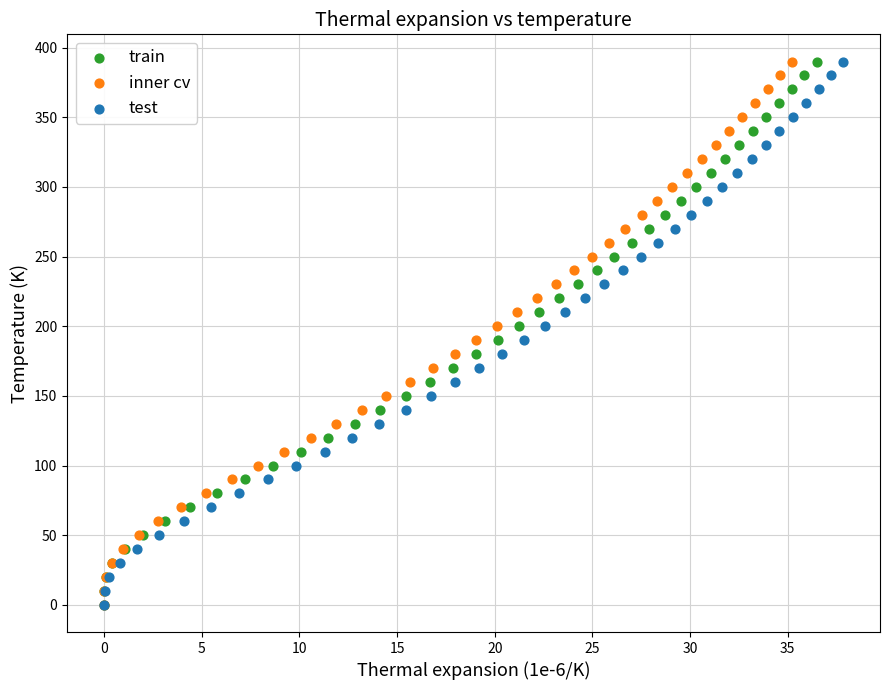

What are all the series names shown in the legend?

train, inner cv, test